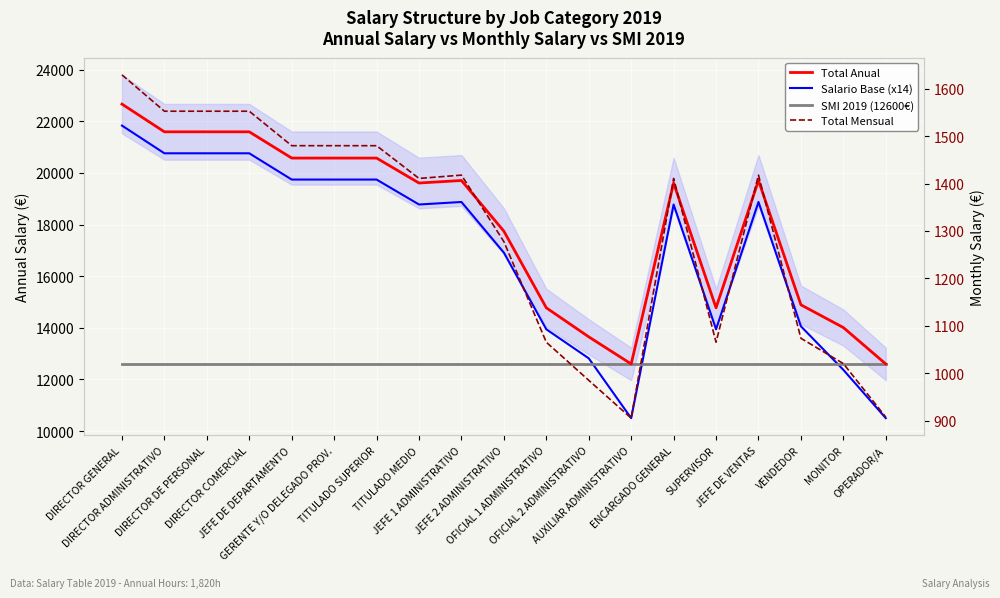

Is it true that SMI 2019 (12600€) equals 12600.0 at DIRECTOR COMERCIAL?

True